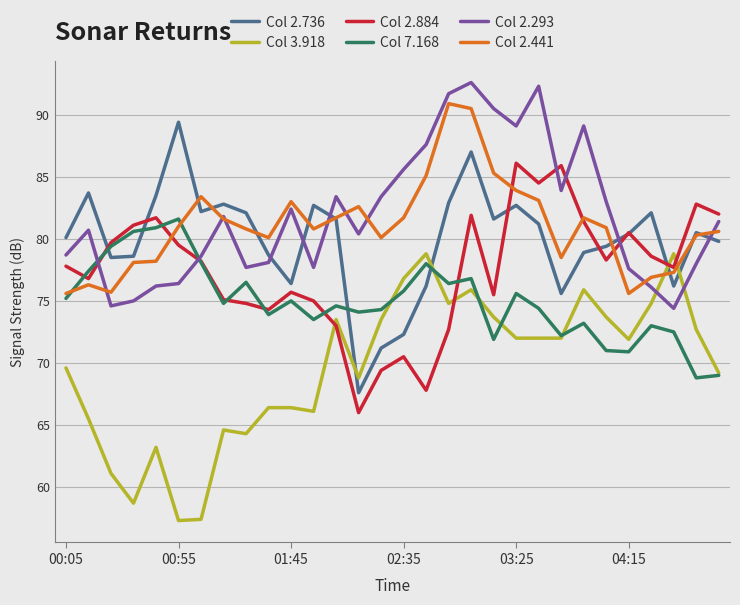

What is the smallest value displayed?

57.3